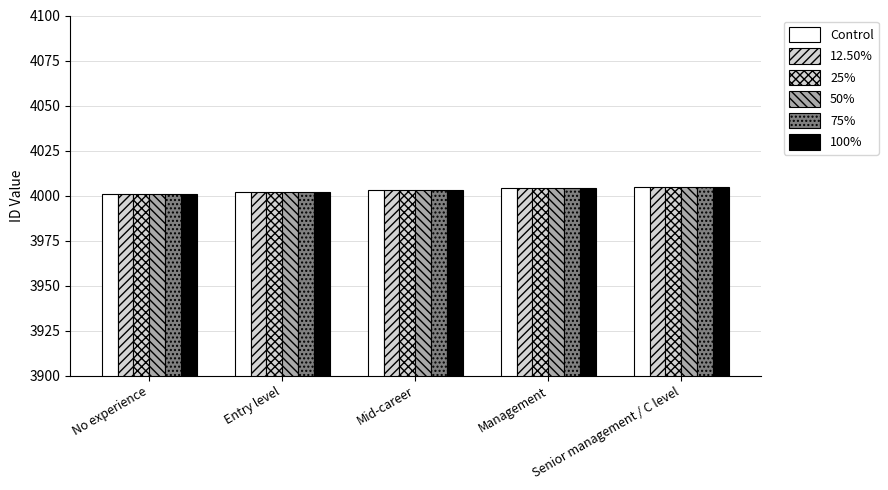

Rank the series by their maximum value, from highest to lowest.

Control, 12.50%, 25%, 50%, 75%, 100%